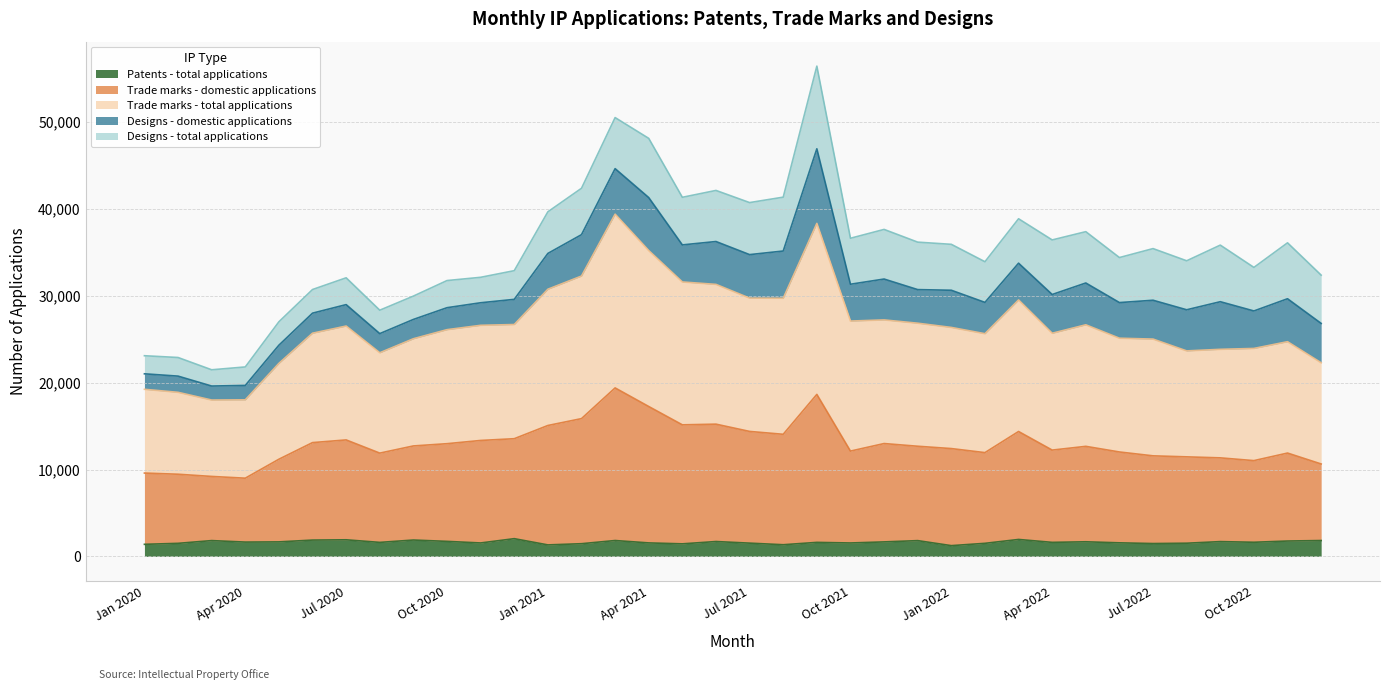

The value of Patents - total applications at Feb 2022 is 1505. True or false?

True